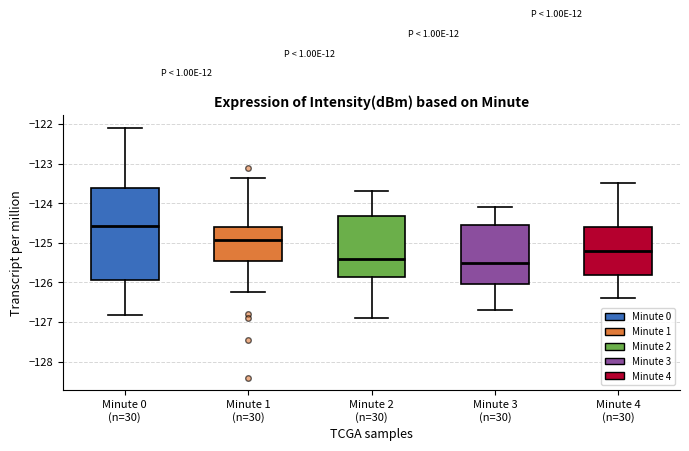

Which box is the tallest, from its lower edge to its upper edge?

Minute 0 (n=30)